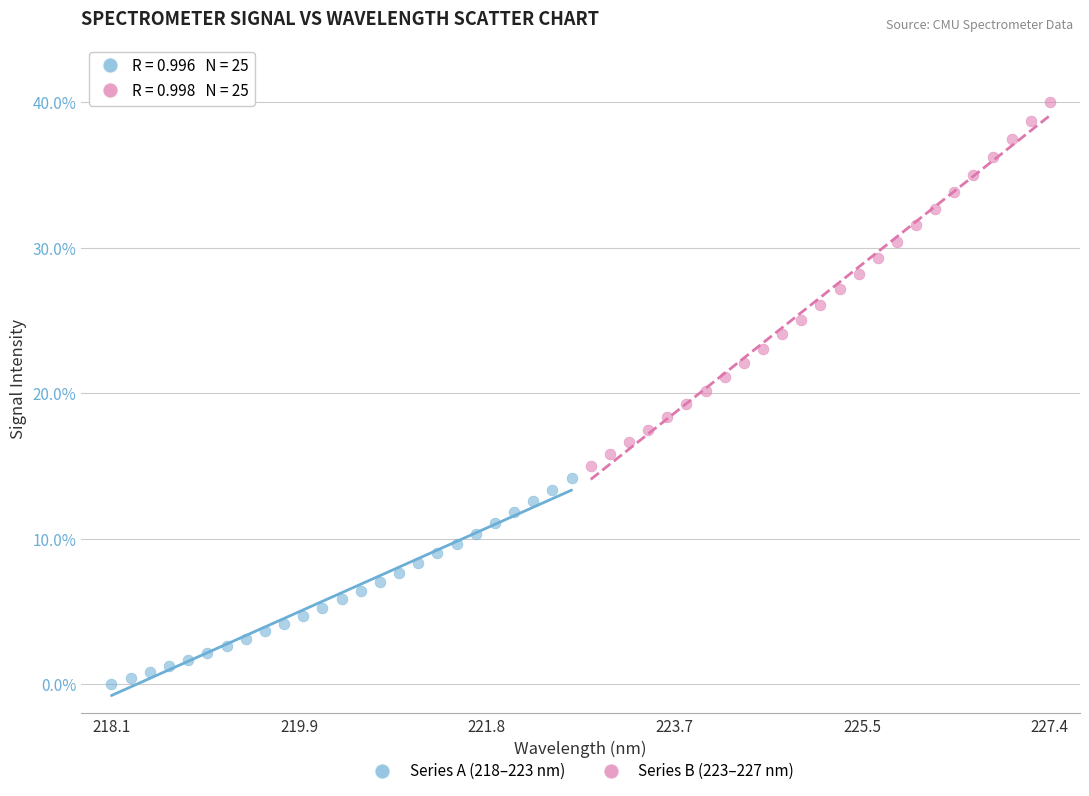

Which series has the largest Y range (max minus min)?

Series B (223–227 nm)